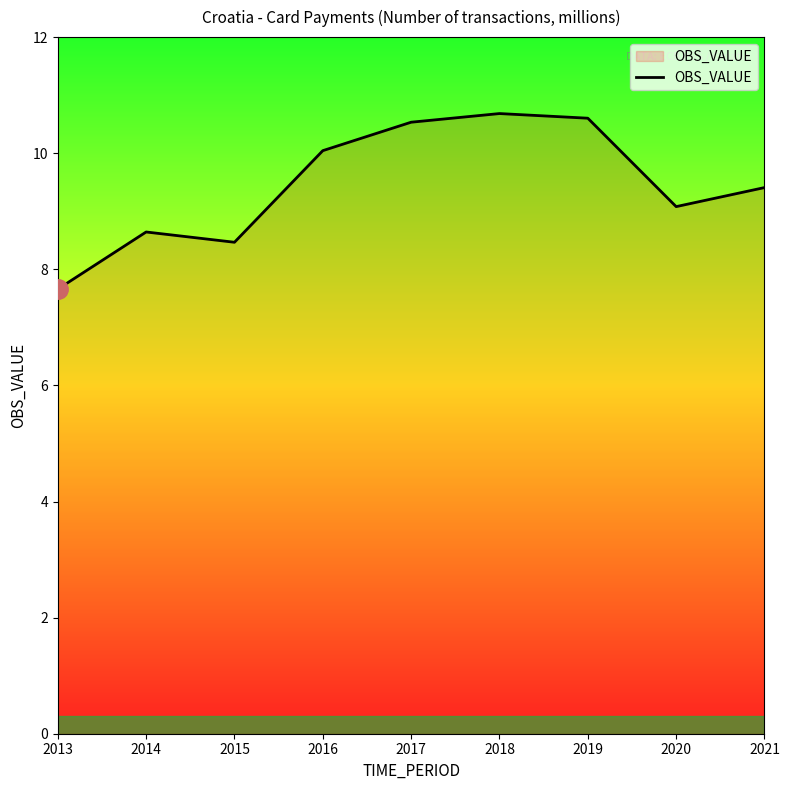

Reading right to left, transcribe all the data shown in this chart.

2021=9.4	2020=9.1	2019=10.6	2018=10.7	2017=10.5	2016=10.0	2015=8.5	2014=8.6	2013=7.7